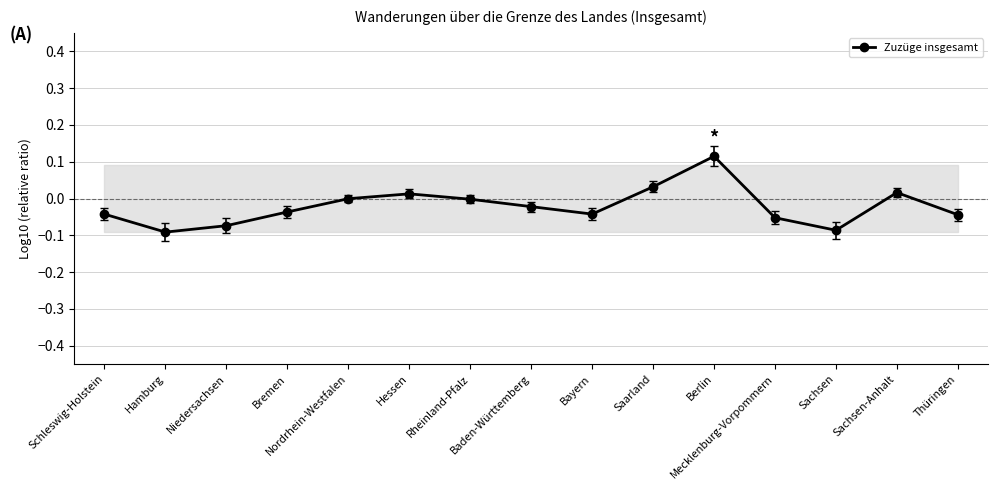

True or false: the data has more than 1 interior local peaks.

True